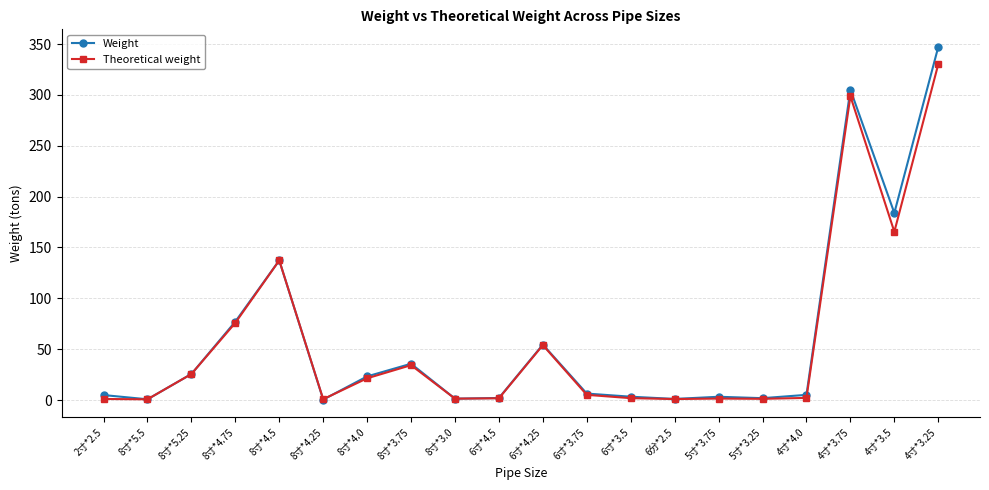

At which label is Theoretical weight closest to 165?

4寸*3.5